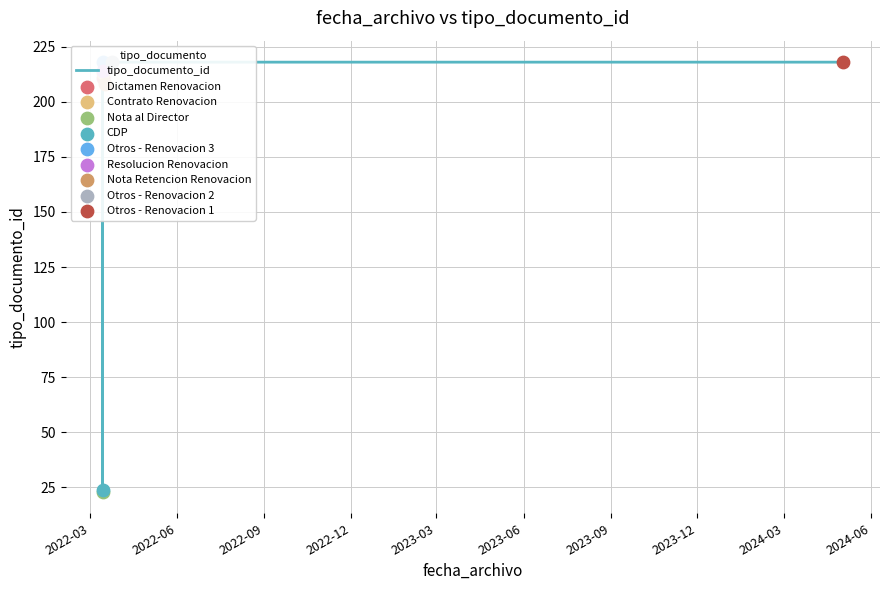

Between 2023-06 and 2023-09, which is larger?

2023-06